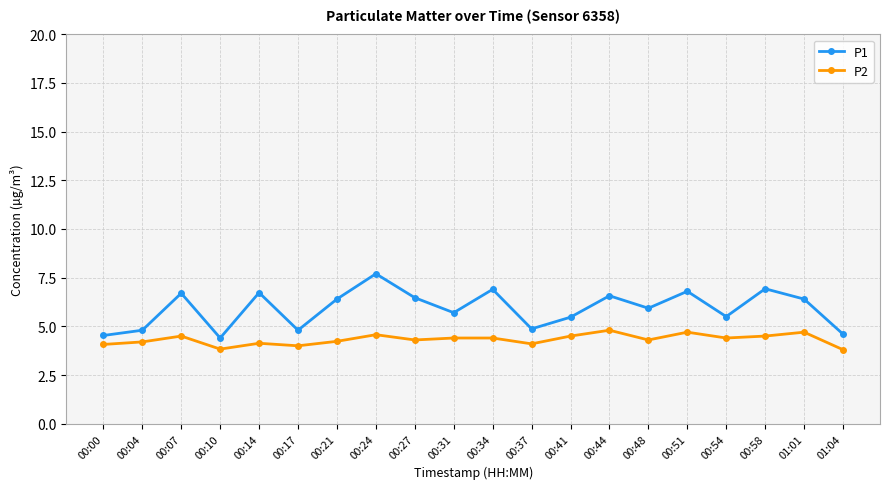

The P1 series shows 7.8 at 00:10. True or false?

False